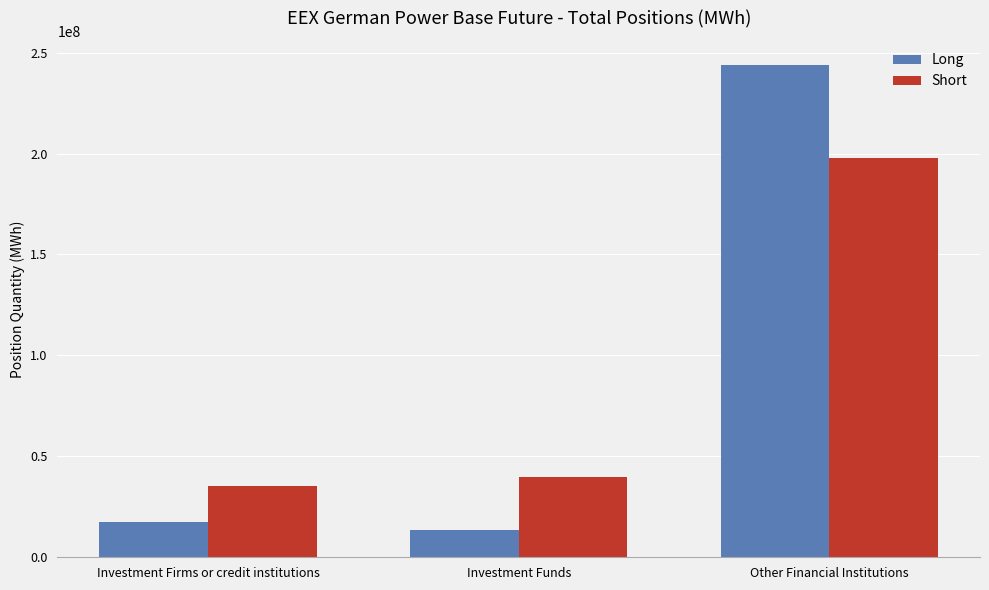

What is the total value across all series at Investment Firms or credit institutions?

52715971.3